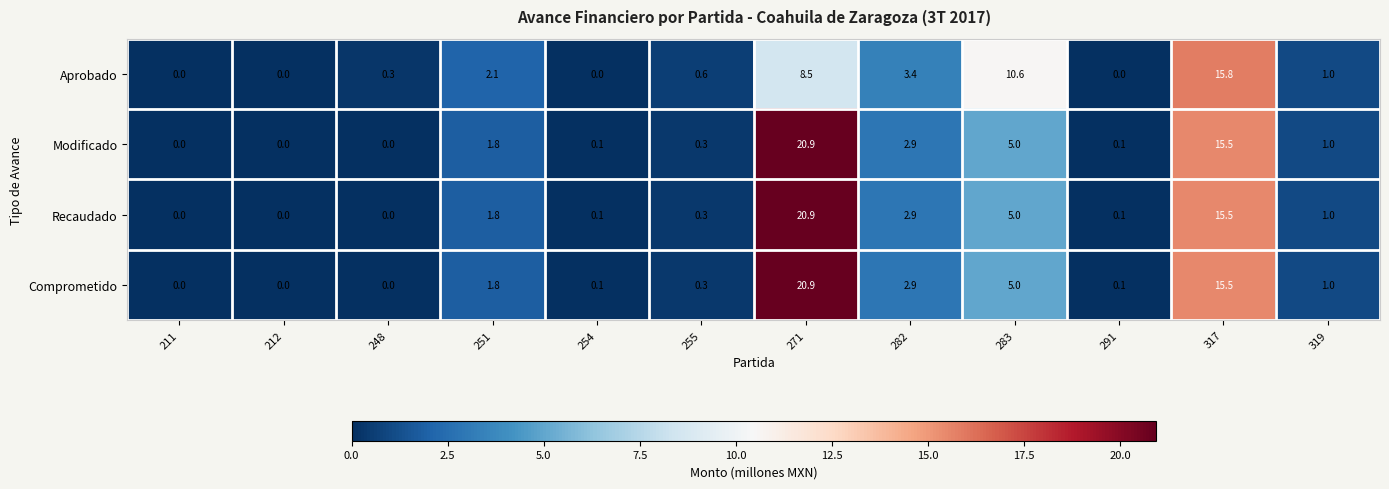

What is the total value across all series at 317?

62.3